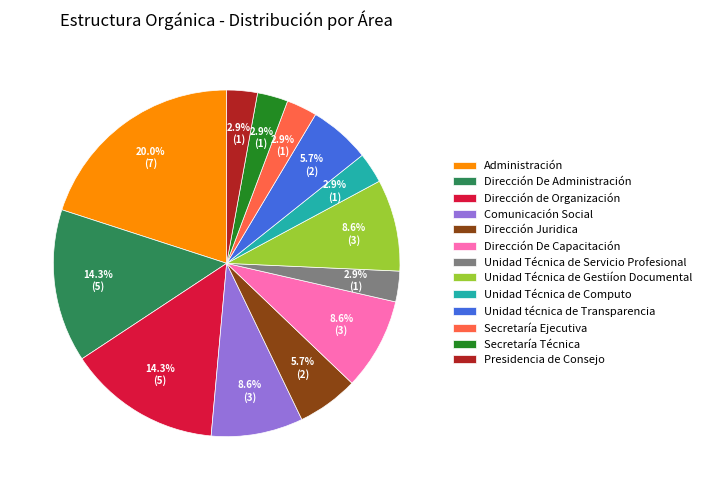

To the nearest percent, what portion does Dirección De Administración represent?

14%